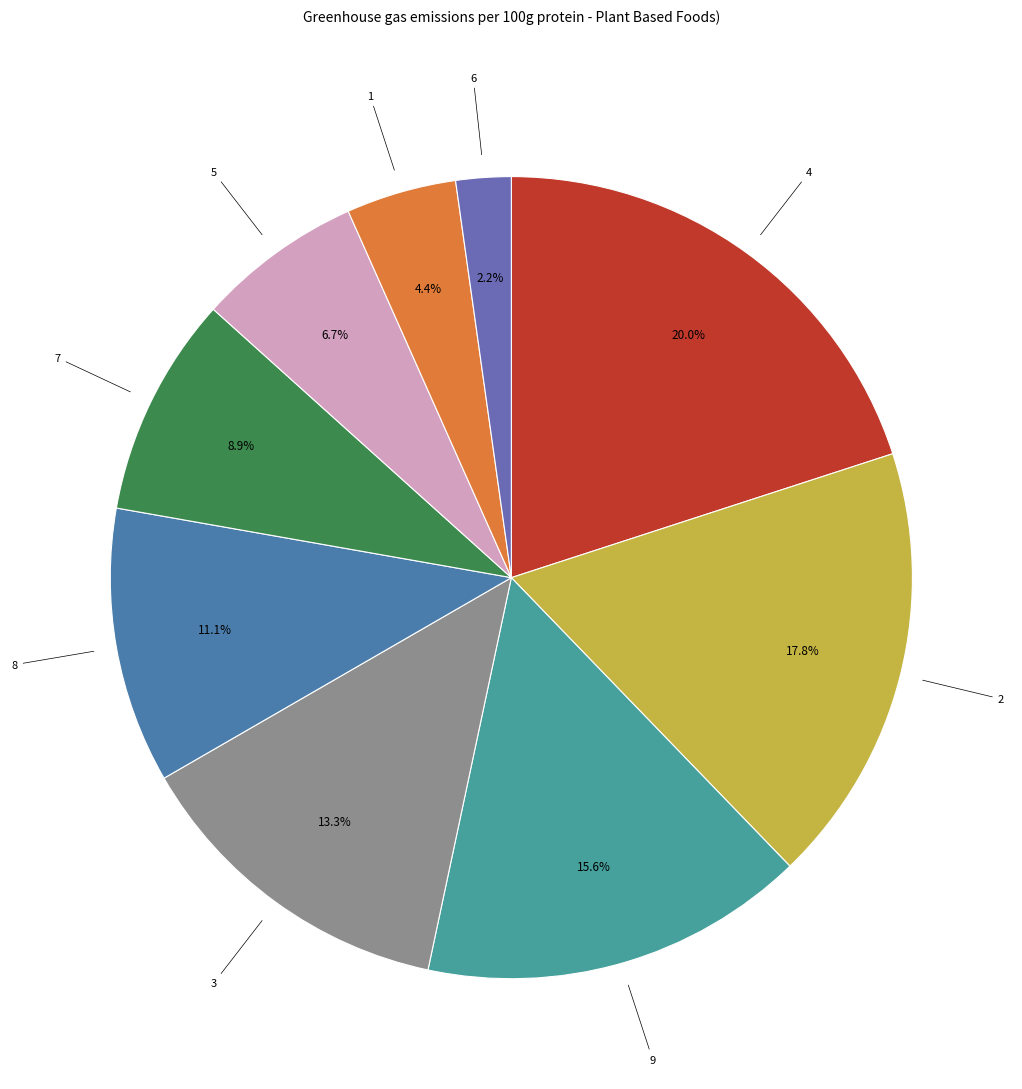

What percentage is the 4 slice, to the nearest percent?

20%